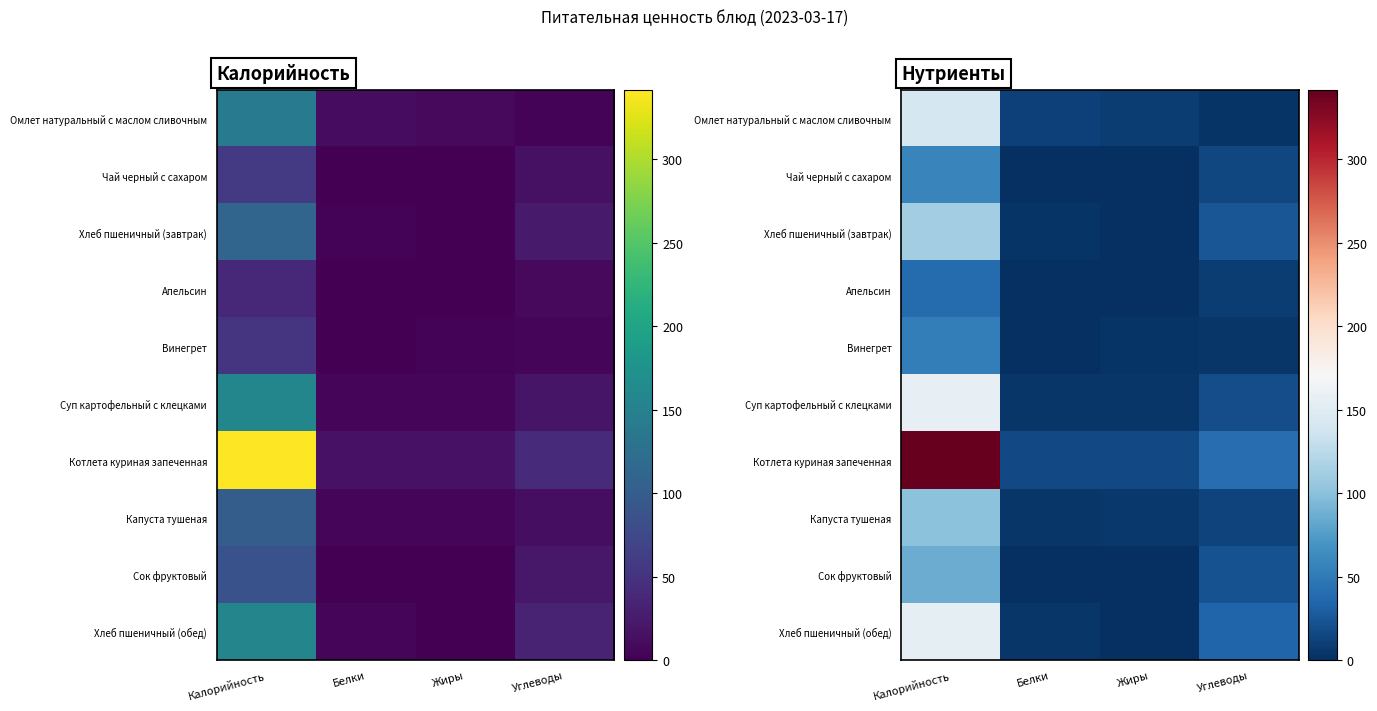

What is the difference between the second highest and minimum values in the Чай черный с сахаром series?

15.0